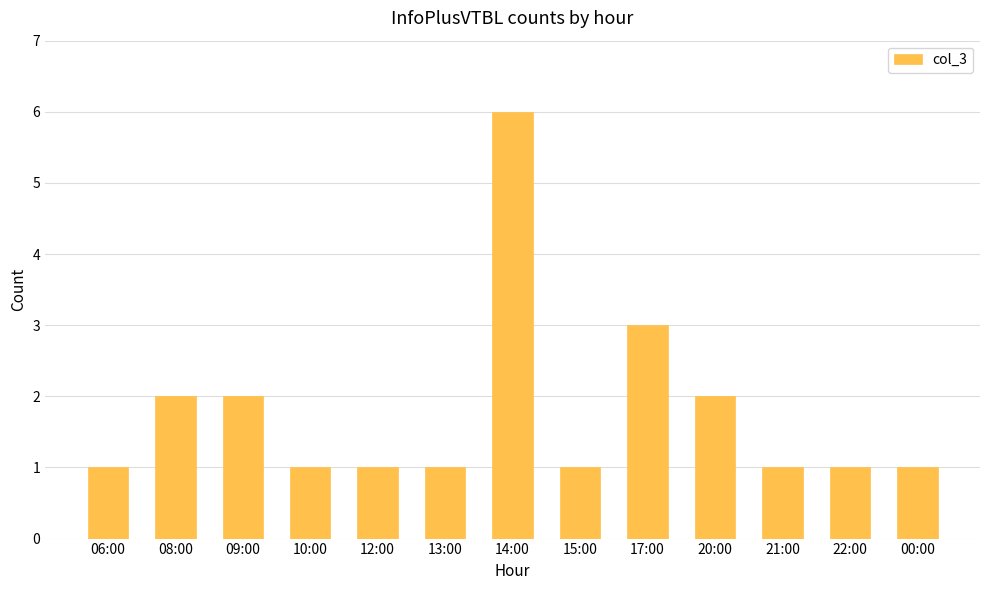

How many distinct data groups are displayed?

1